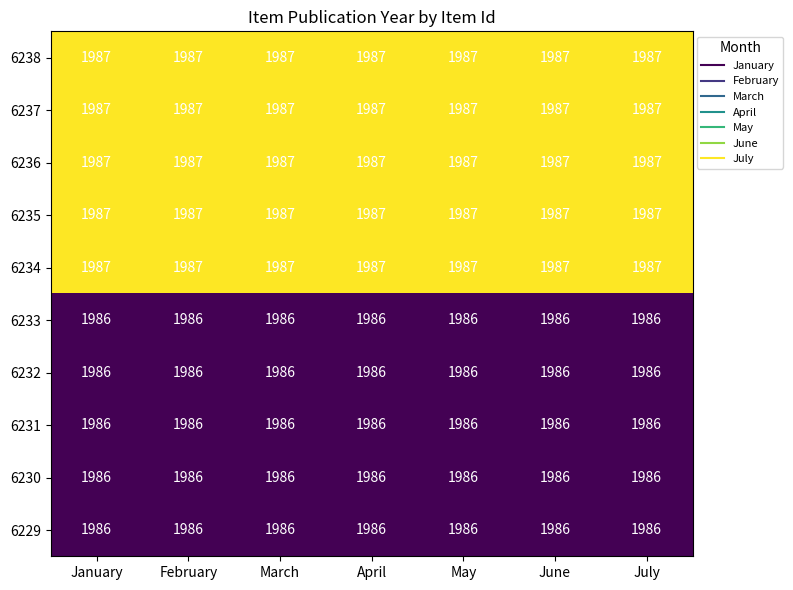

What is the lowest value of the 6237 series?

1987